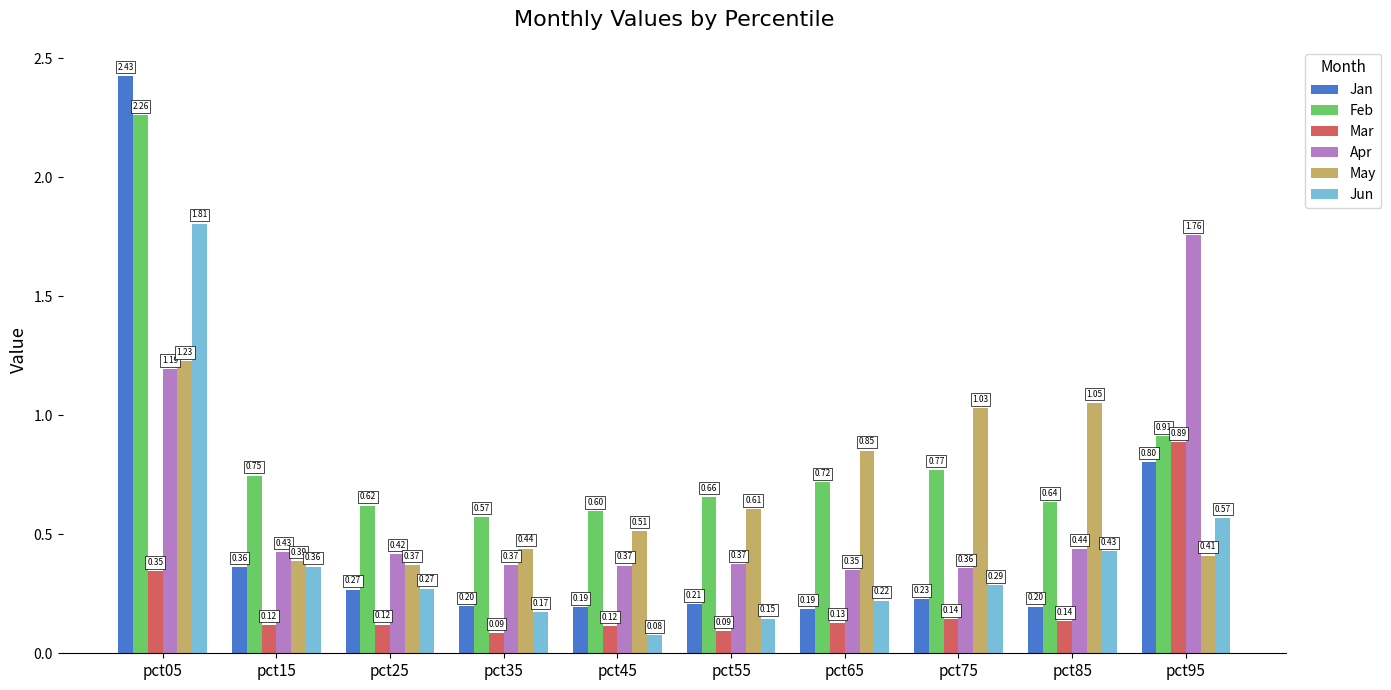

What is the difference between the highest and lowest values at pct55?

0.6